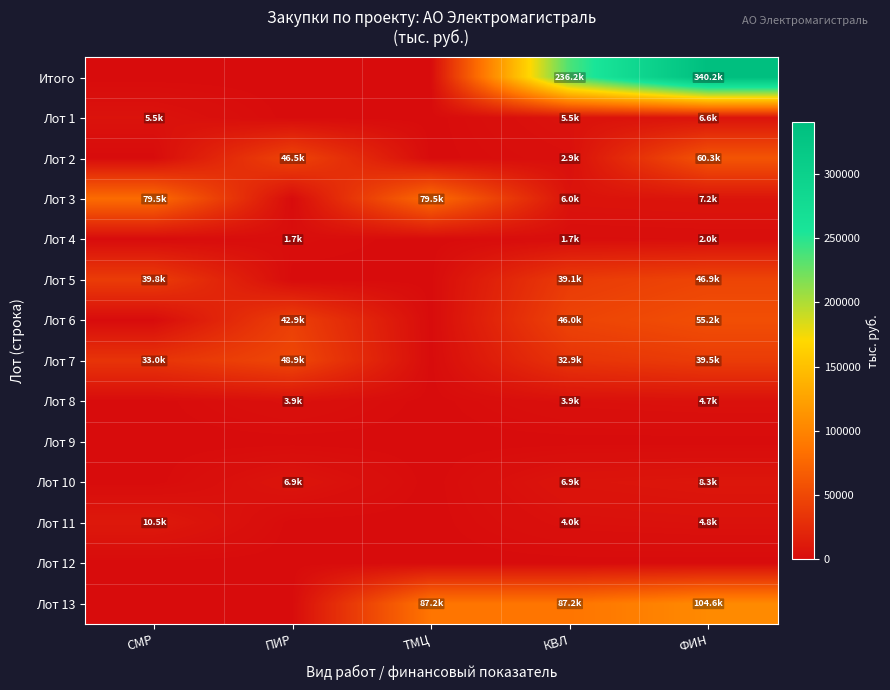

At which category is the sum across all series the highest?

ФИН